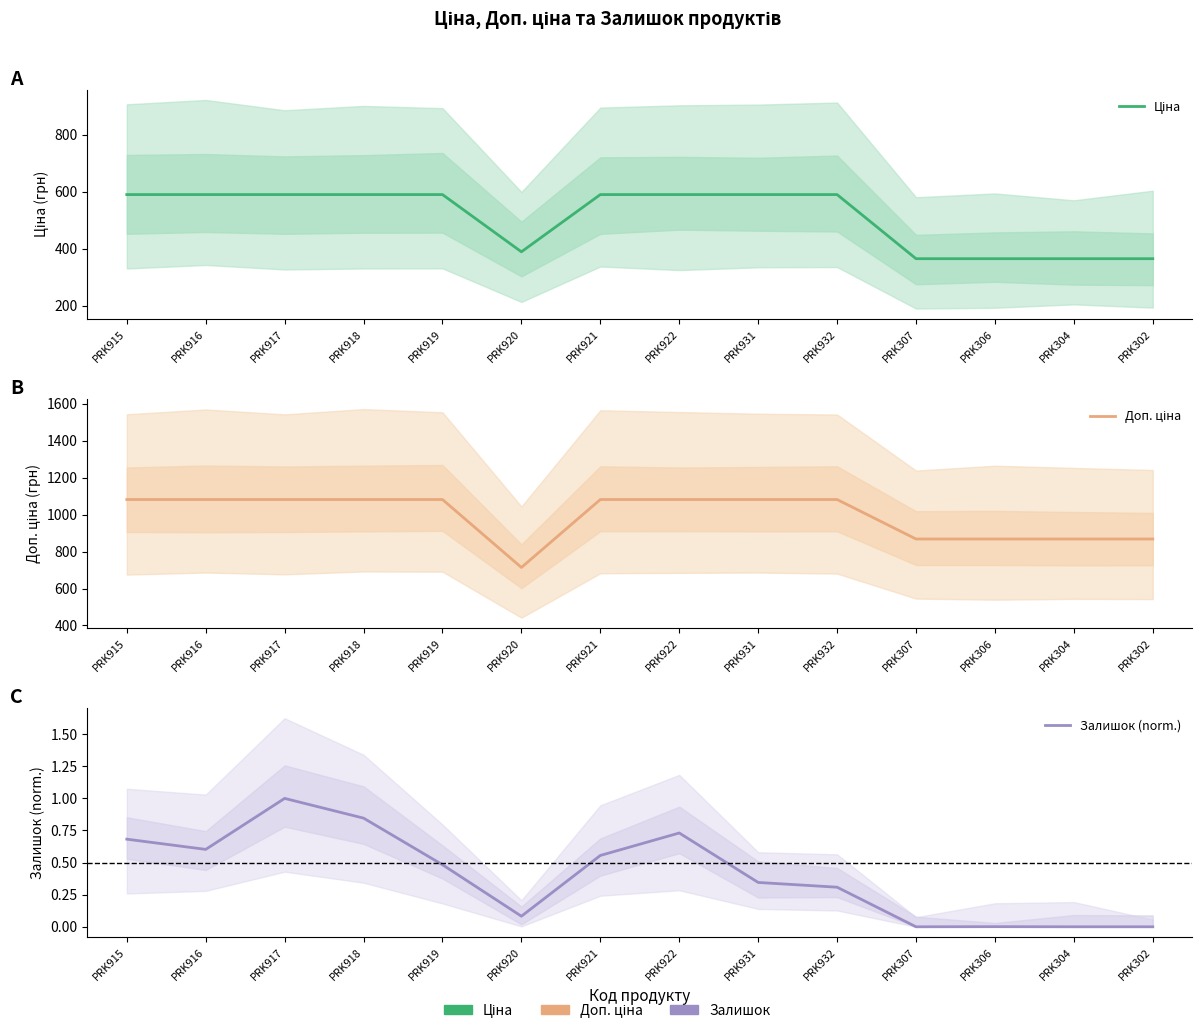

List the labels in order of Ціна value, largest first.

PRK915, PRK916, PRK917, PRK918, PRK919, PRK921, PRK922, PRK931, PRK932, PRK920, PRK307, PRK306, PRK304, PRK302